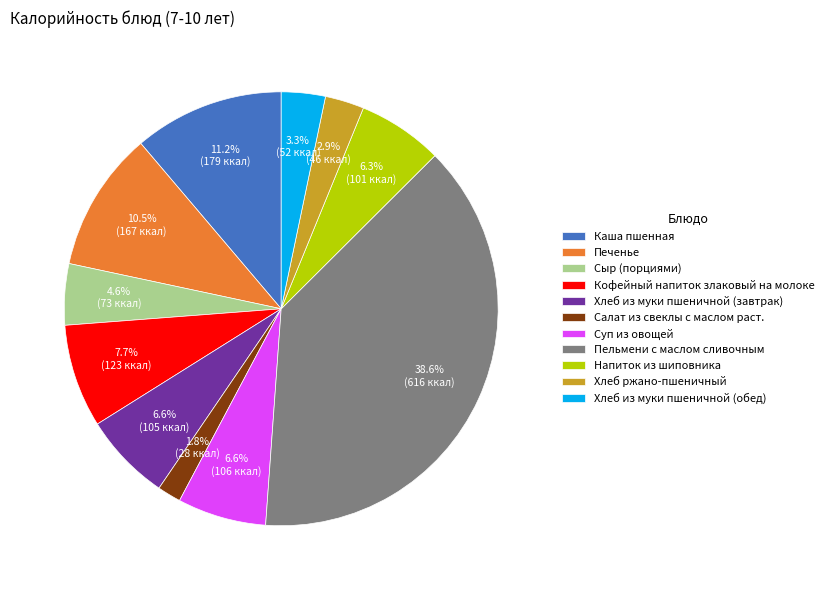

What is the ratio of the value at Каша пшенная to the value at Напиток из шиповника?

1.8